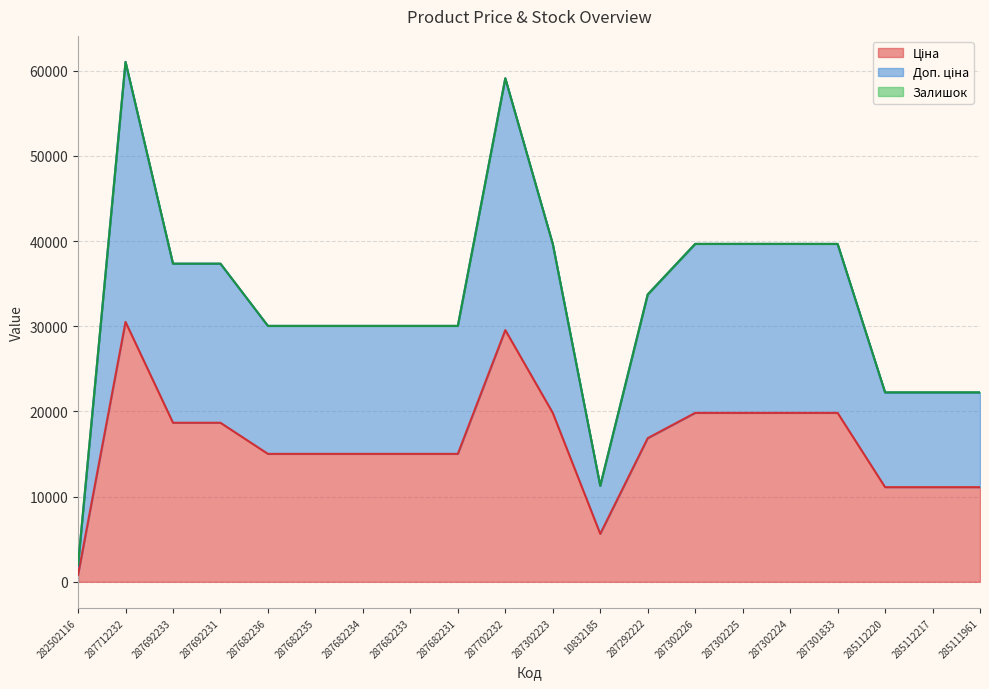

Is it true that Ціна equals 11113.6 at 285111961?

True